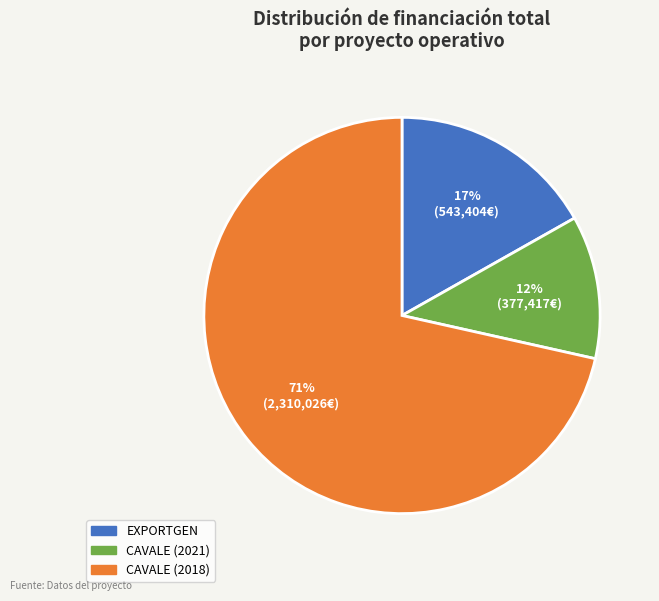

Is it true that EXPORTGEN is 41% of the pie?

False